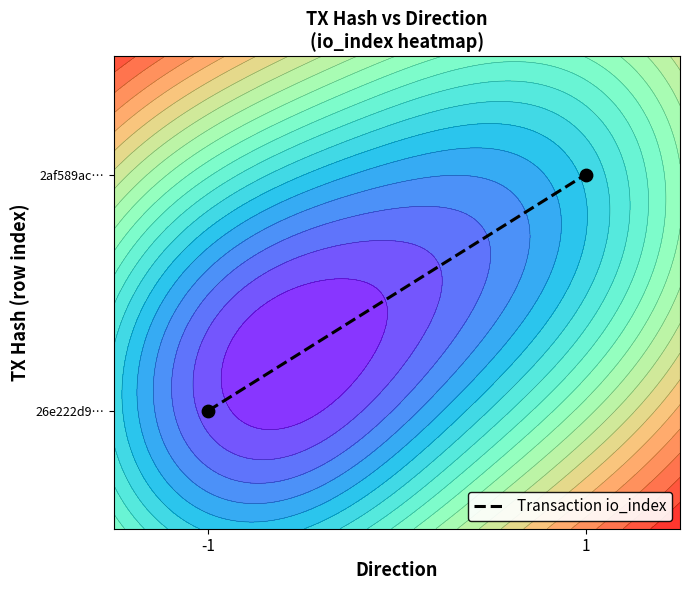

What is the change in value from -1 to 1?

+1